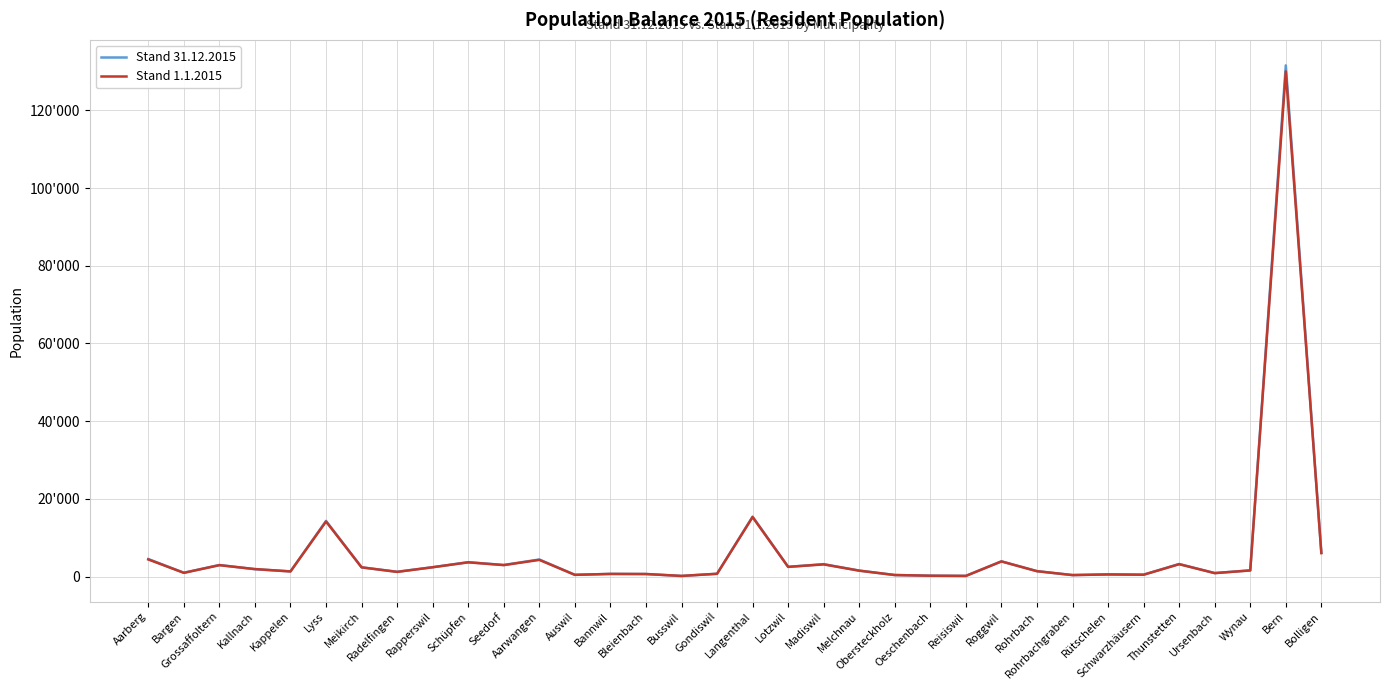

What are all the series names shown in the legend?

Stand 31.12.2015, Stand 1.1.2015